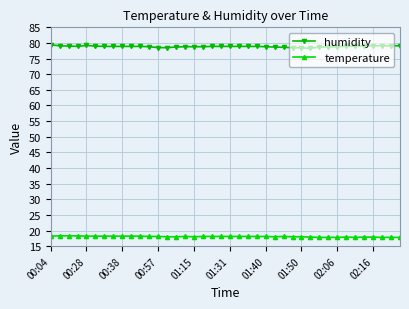

What is the value of the humidity point at the 25th from the left?

78.8